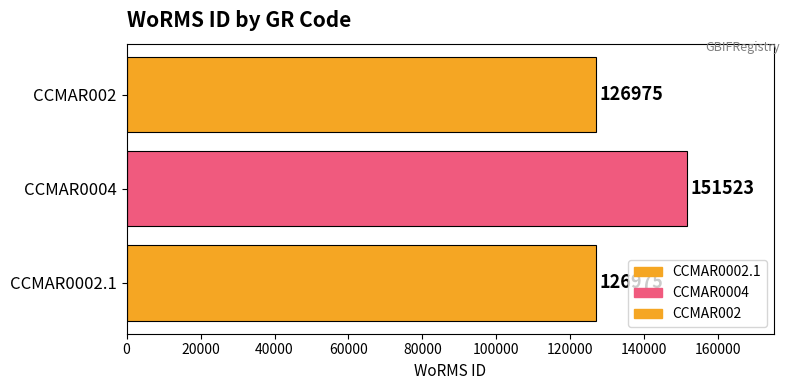

What is the greatest value displayed?

151523